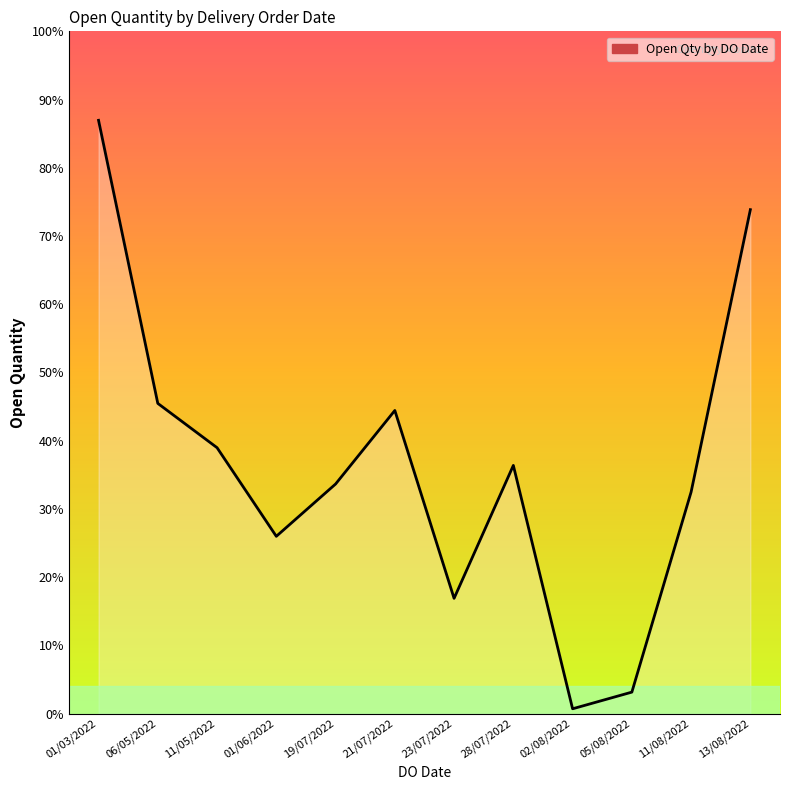

Does the chart display data point markers on the line(s)?

No